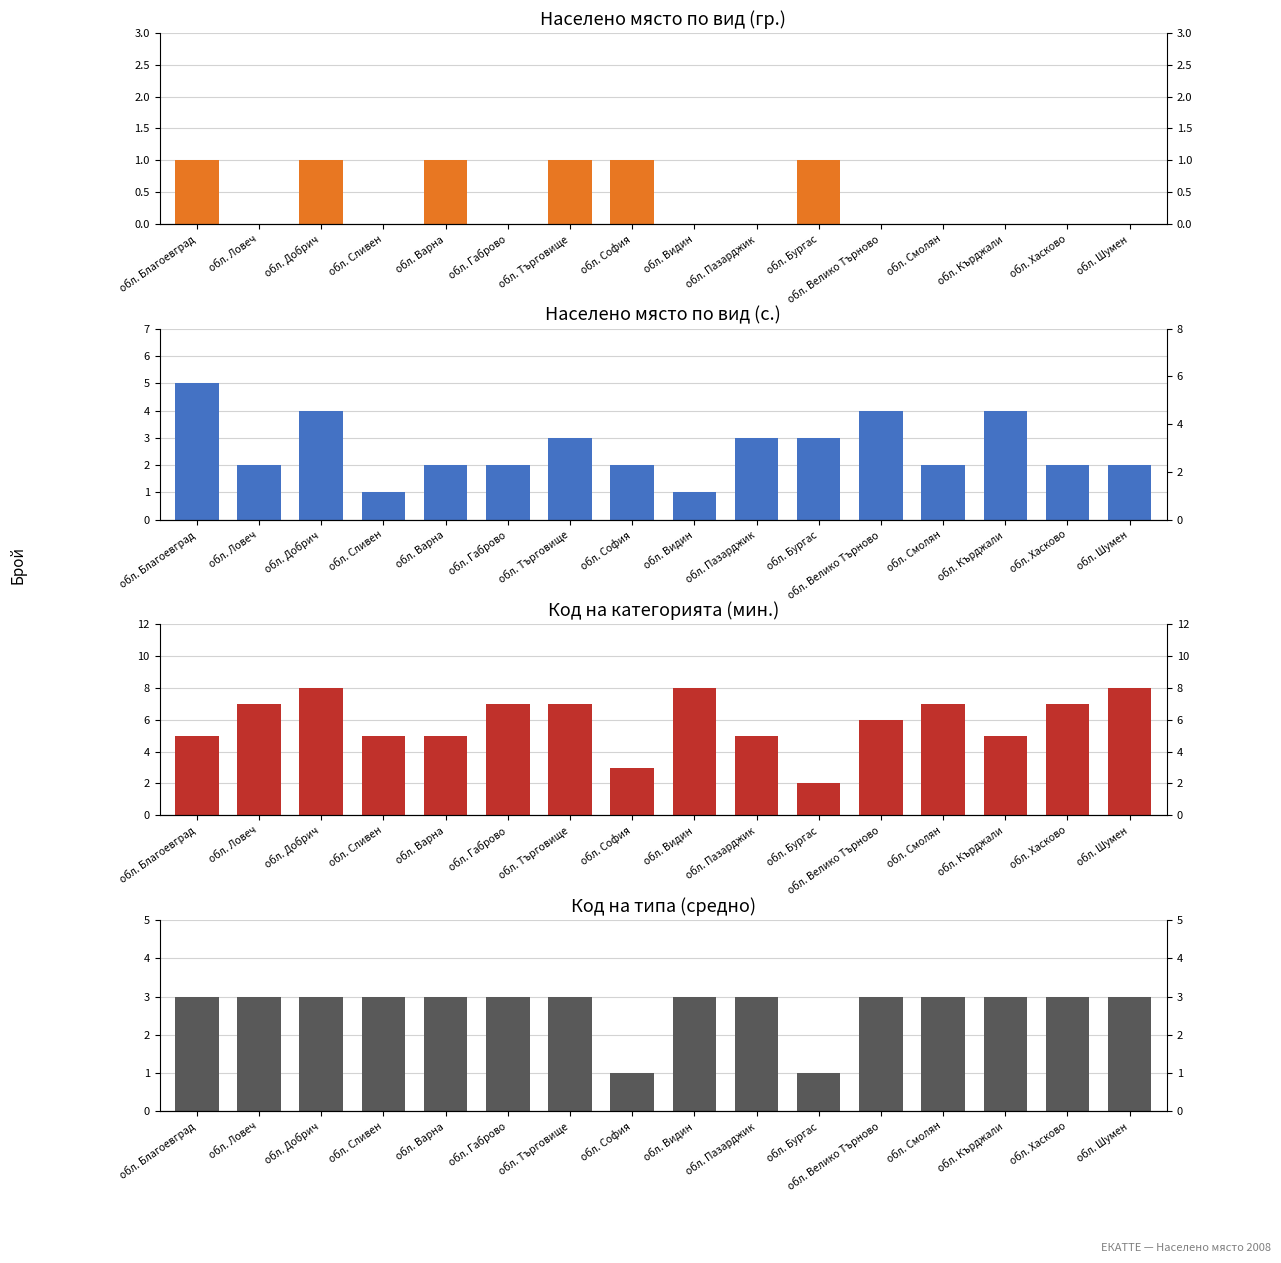

What is the sum of all Вид (гр.) values?

6